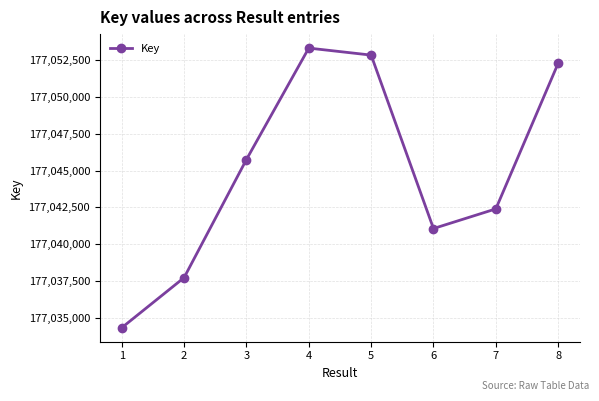

How many interior local peaks (higher than both neighbors) does the data have?

1